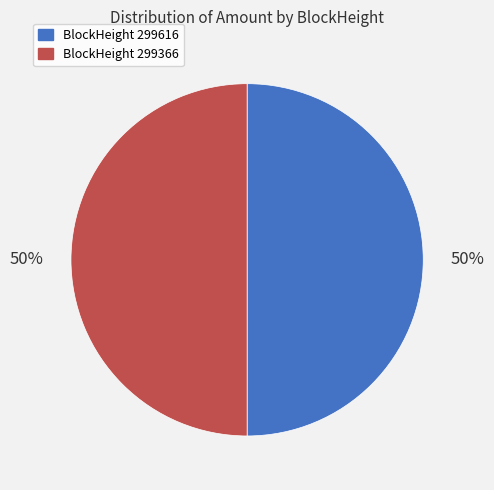

To the nearest percent, what percentage of the pie is BlockHeight 299616?

50%